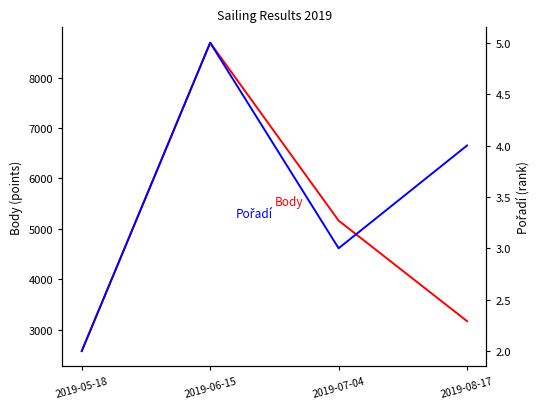

What is the sum of the Pořadí values at 2019-07-04 and 2019-06-15?

8